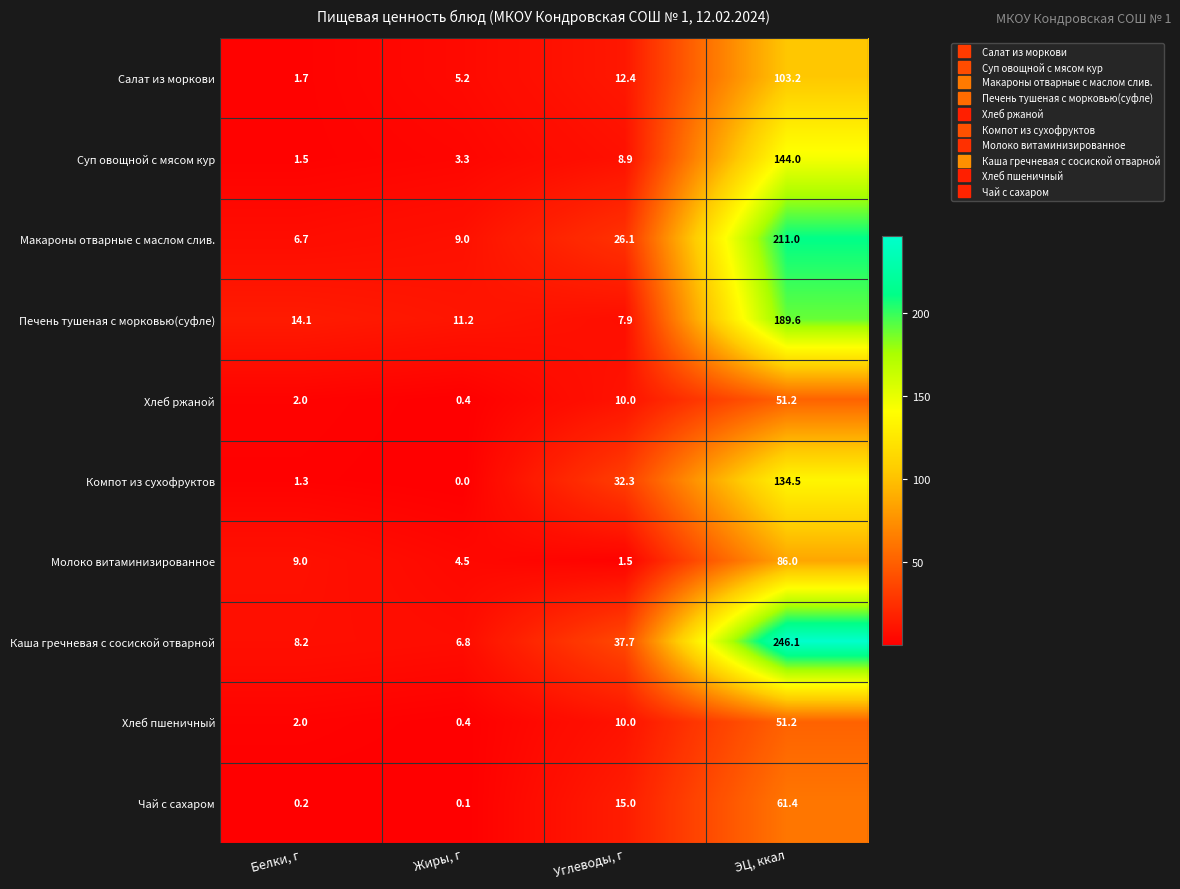

Is the value of Каша гречневая с сосиской отварной at Жиры, г greater than the value of Хлеб пшеничный at Углеводы, г?

No